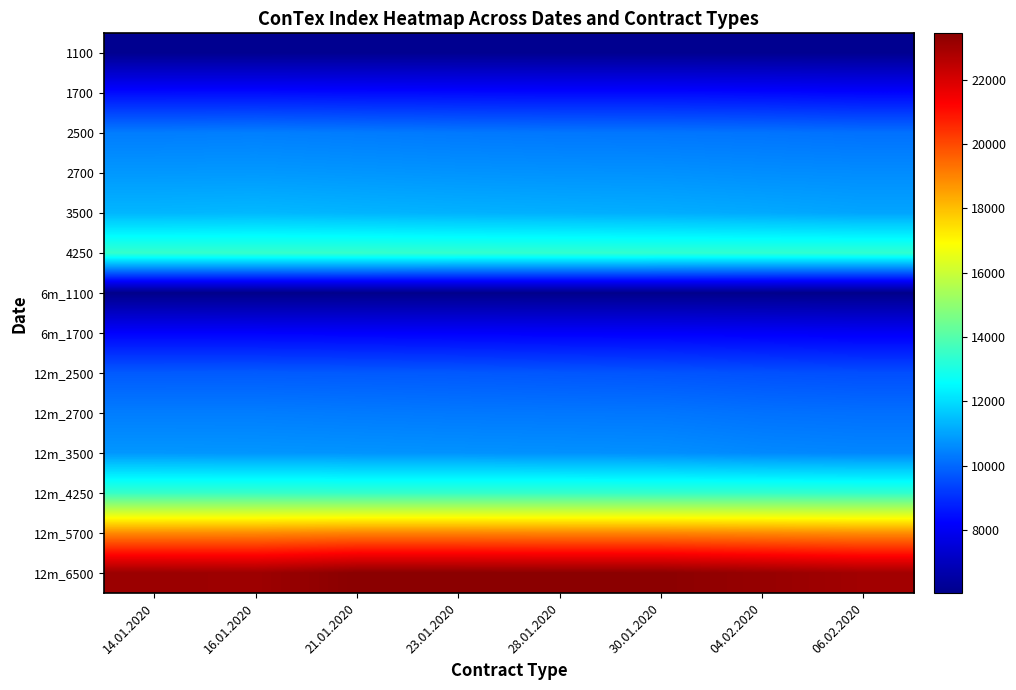

At which category is the sum across all series the highest?

21.01.2020